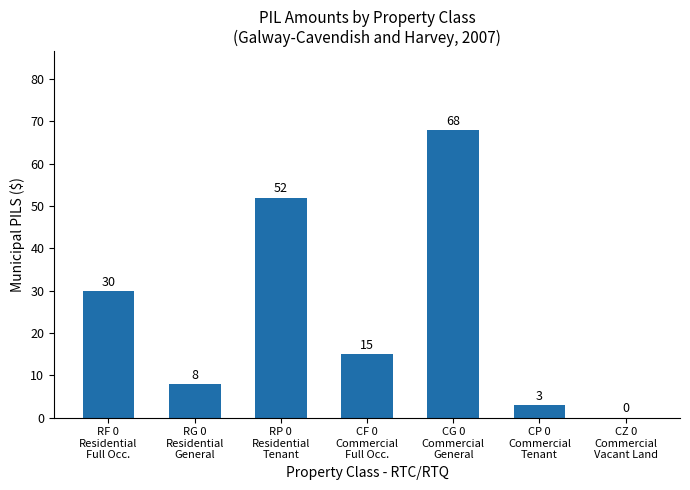

Are the bars horizontal?

No